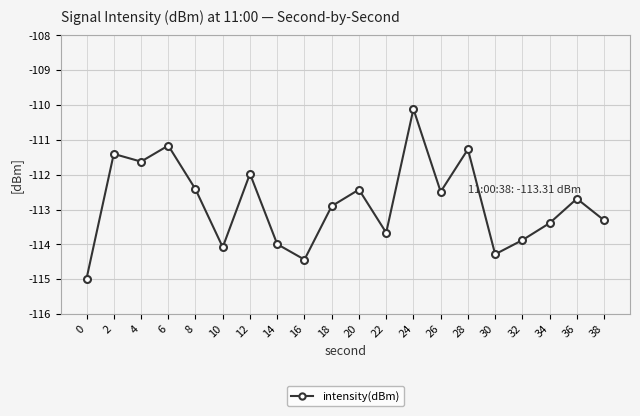

Read the value at 34.

-113.4